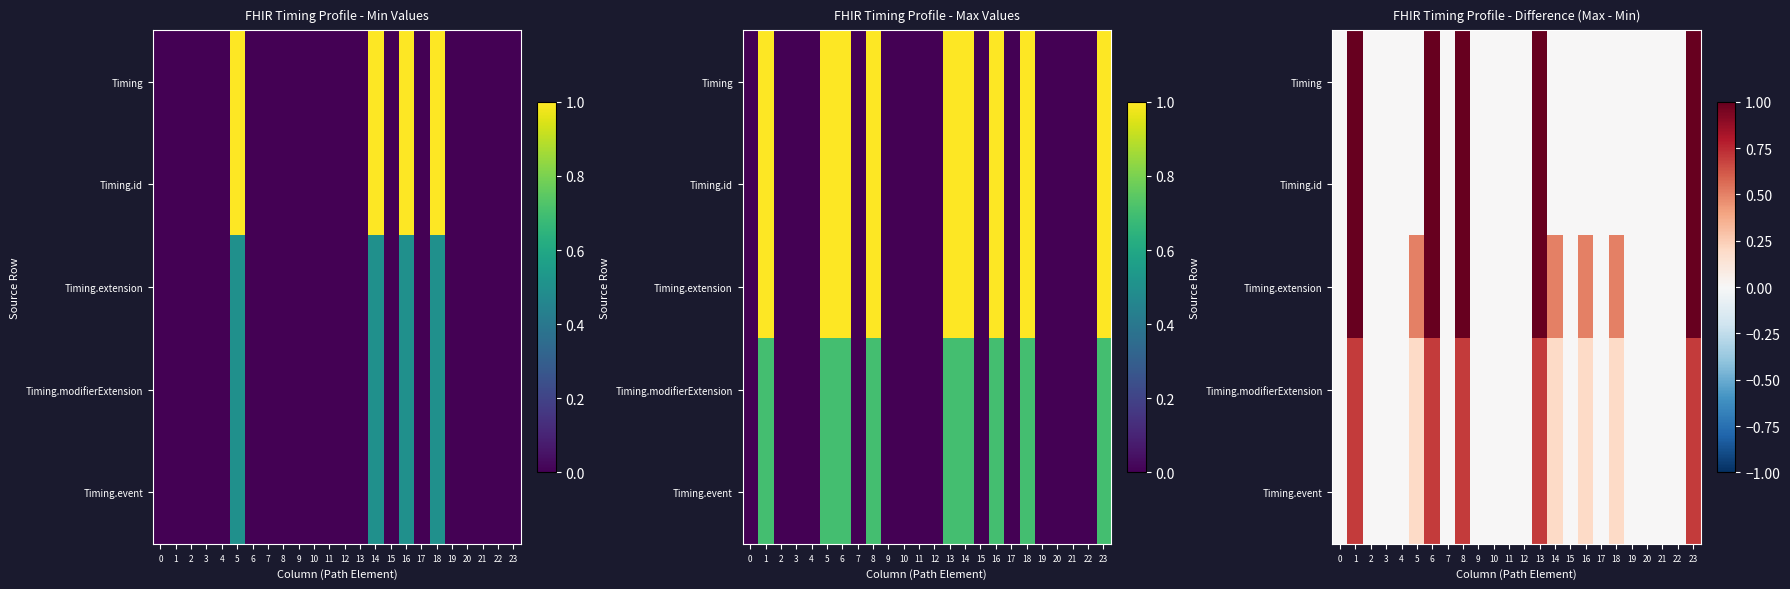

At which category is the sum across all series the highest?

1